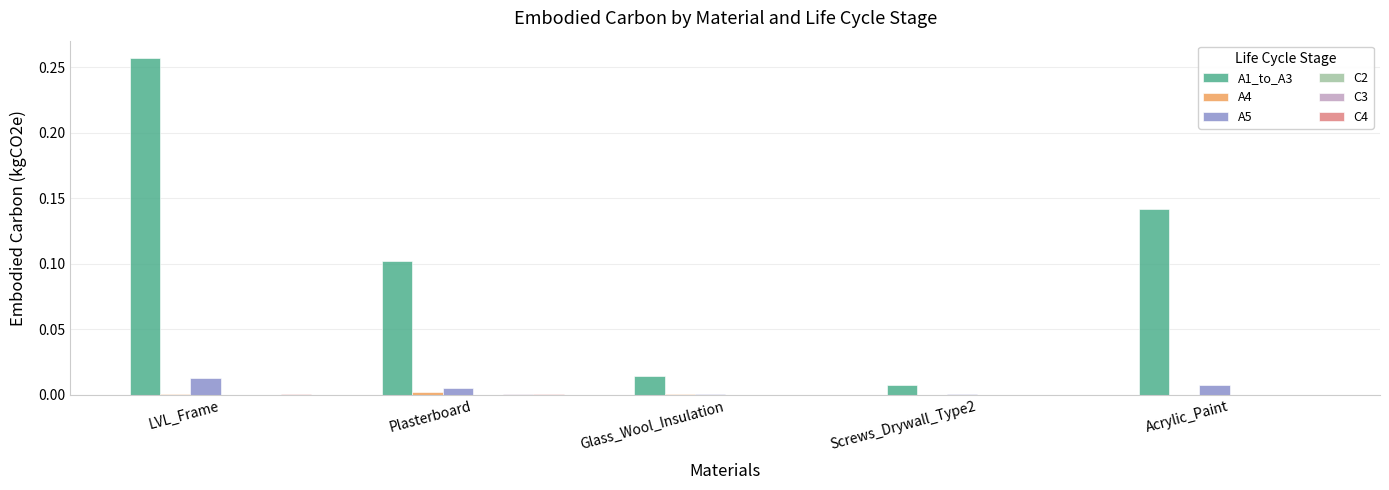

At which category does the chart reach its peak across all series?

LVL_Frame